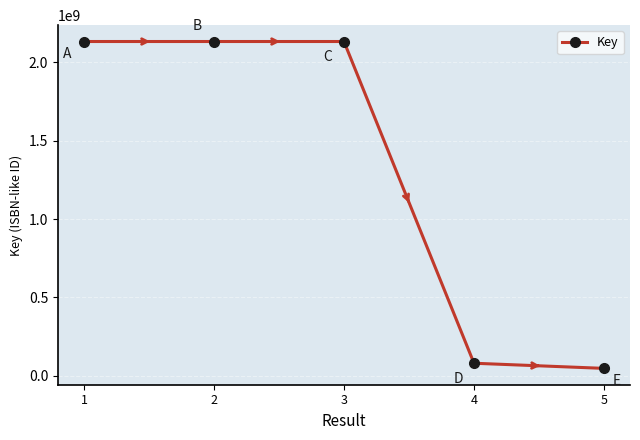

Approximately how many times larger is the value at 1 compared to 3?

1.0